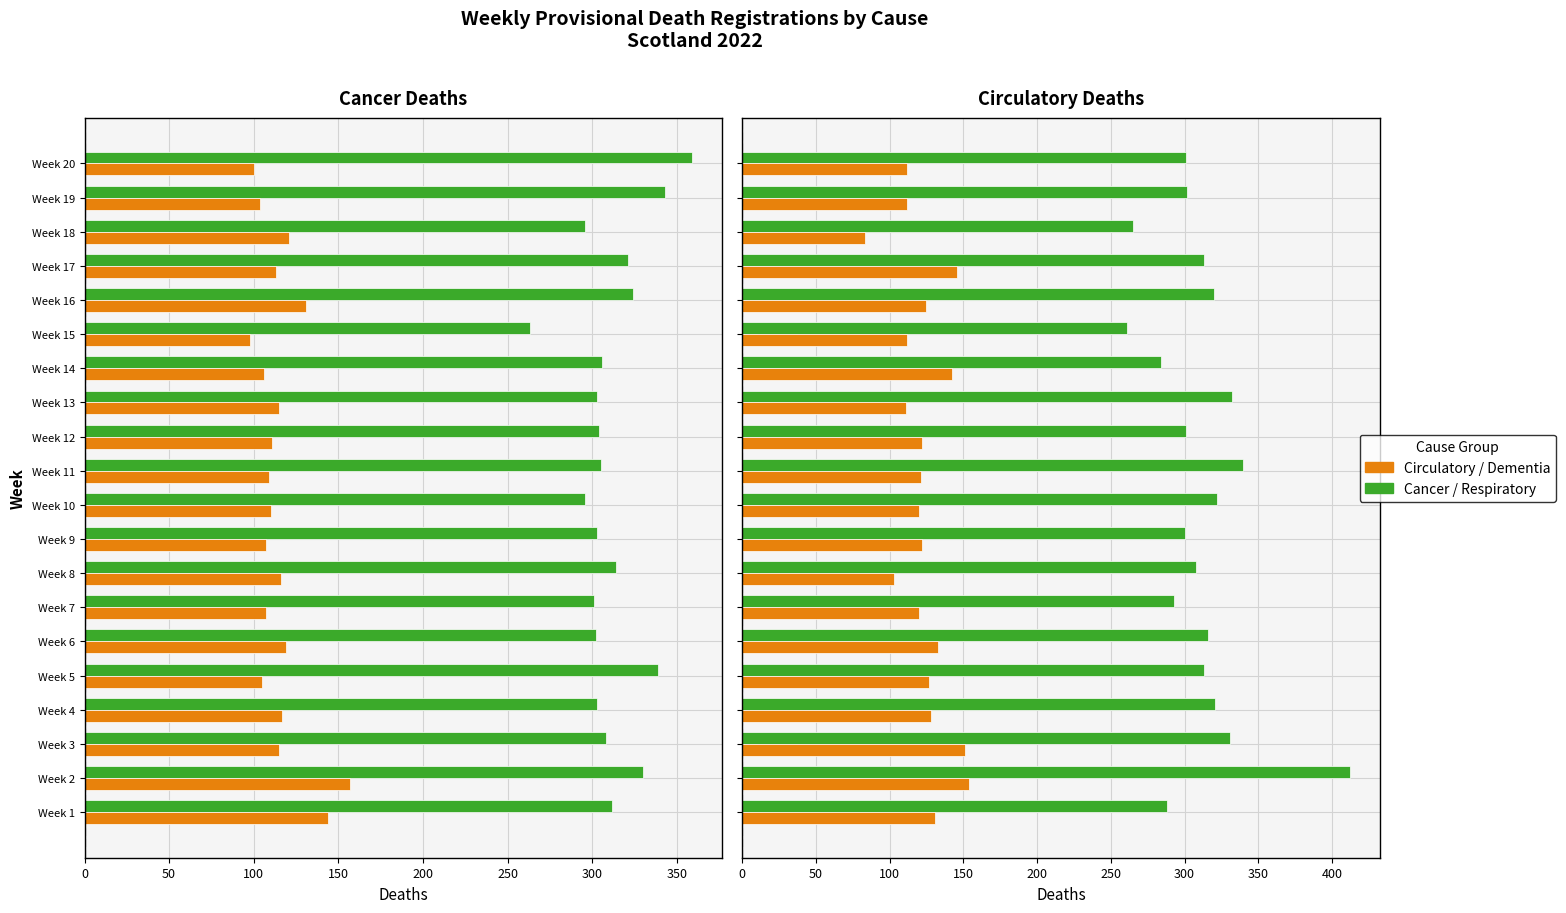

Which series has the largest total across all categories?

Cancer / Respiratory